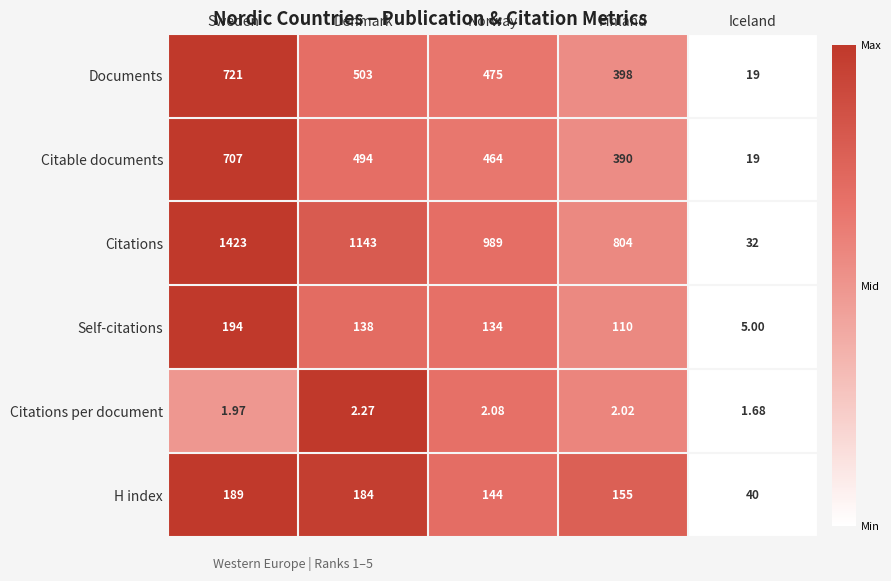

Which series has the largest total across all categories?

Citations